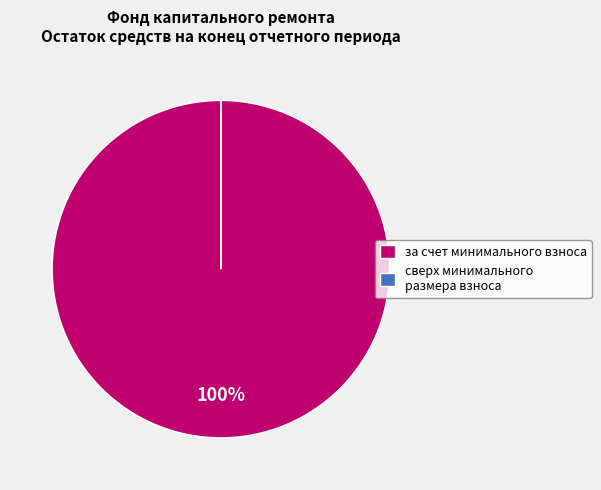

To the nearest percent, what is the average slice percentage?

50%